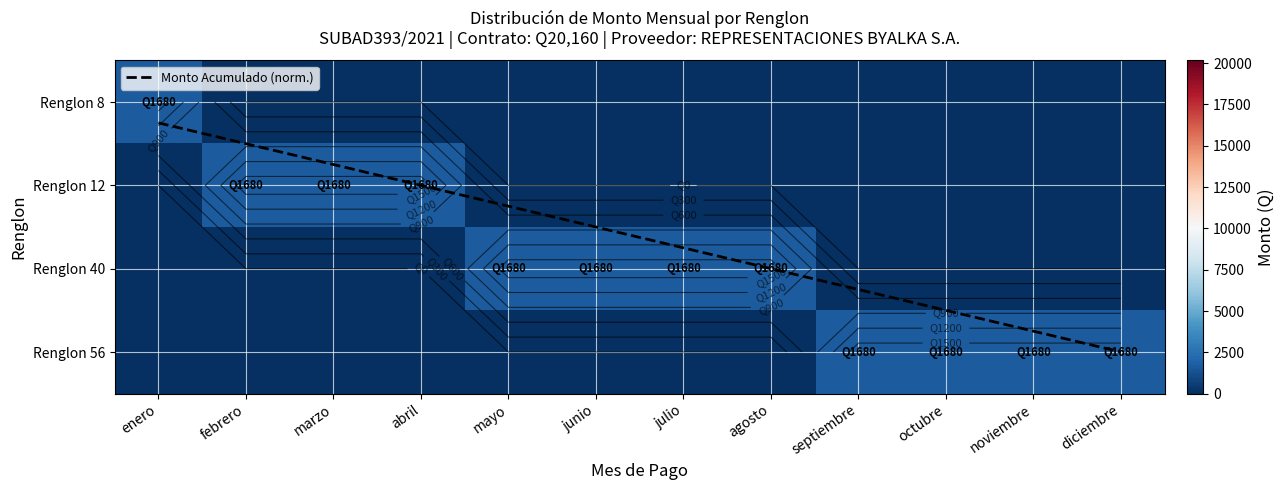

List the series in order of their peak value, highest first.

Renglon 8, Renglon 12, Renglon 40, Renglon 56, Monto Acumulado (norm.)